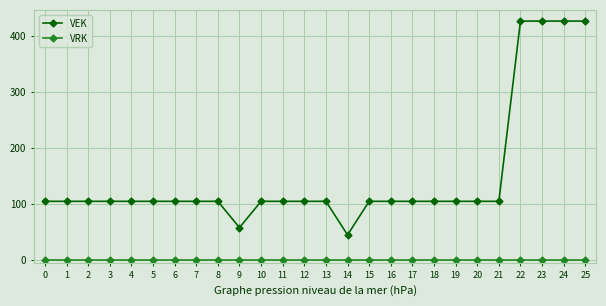

List the series in order of their peak value, highest first.

VEK, VRK